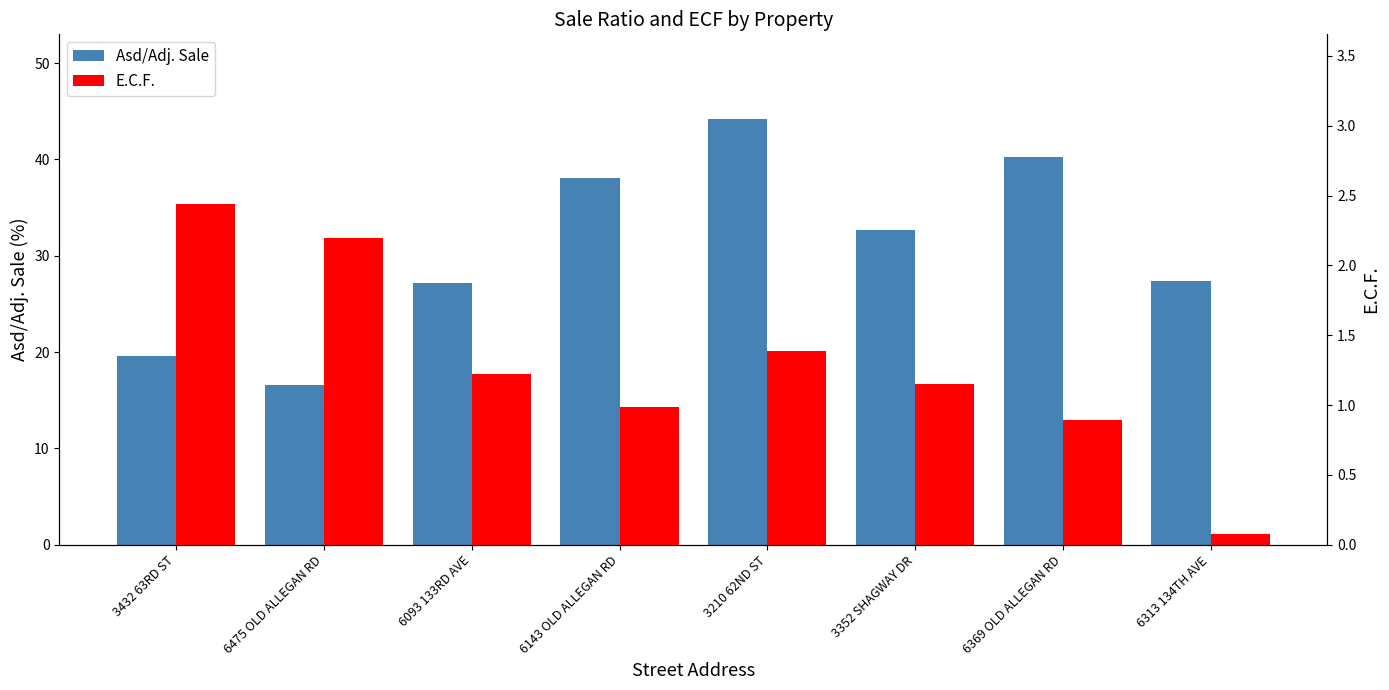

How many groups of bars are there?

8